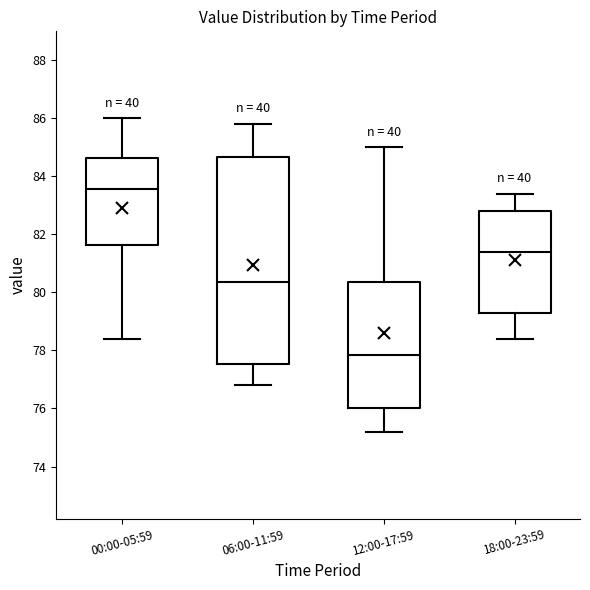

Where is the lower edge of the box for 18:00-23:59 on the y-axis? The values are not printed on the chart, so give them approximately, as read against the axis.

79.4